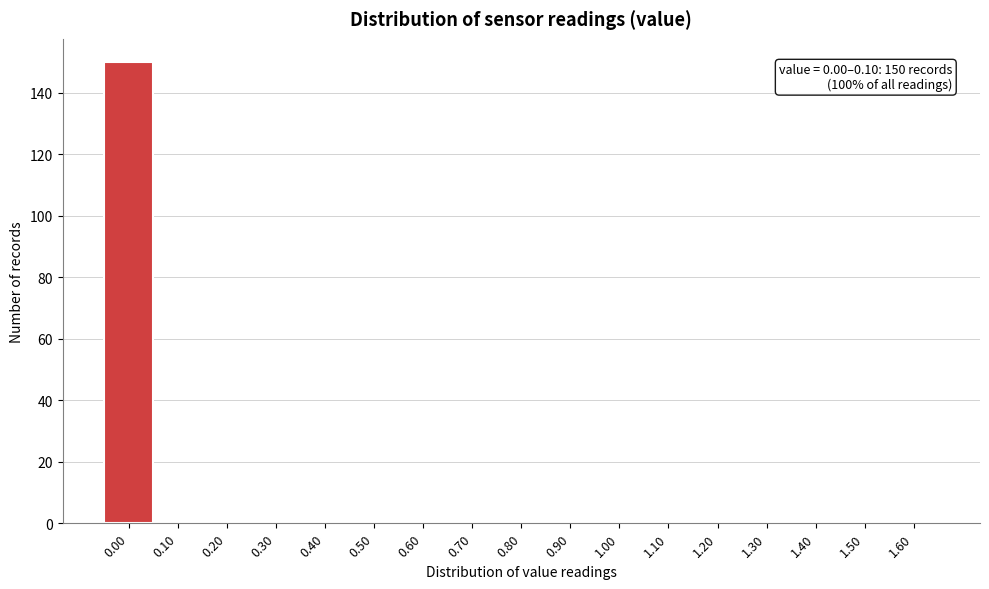

Reading right to left, list all the values displayed in this chart.

1.60=0	1.50=0	1.40=0	1.30=0	1.20=0	1.10=0	1.00=0	0.90=0	0.80=0	0.70=0	0.60=0	0.50=0	0.40=0	0.30=0	0.20=0	0.10=0	0.00=150